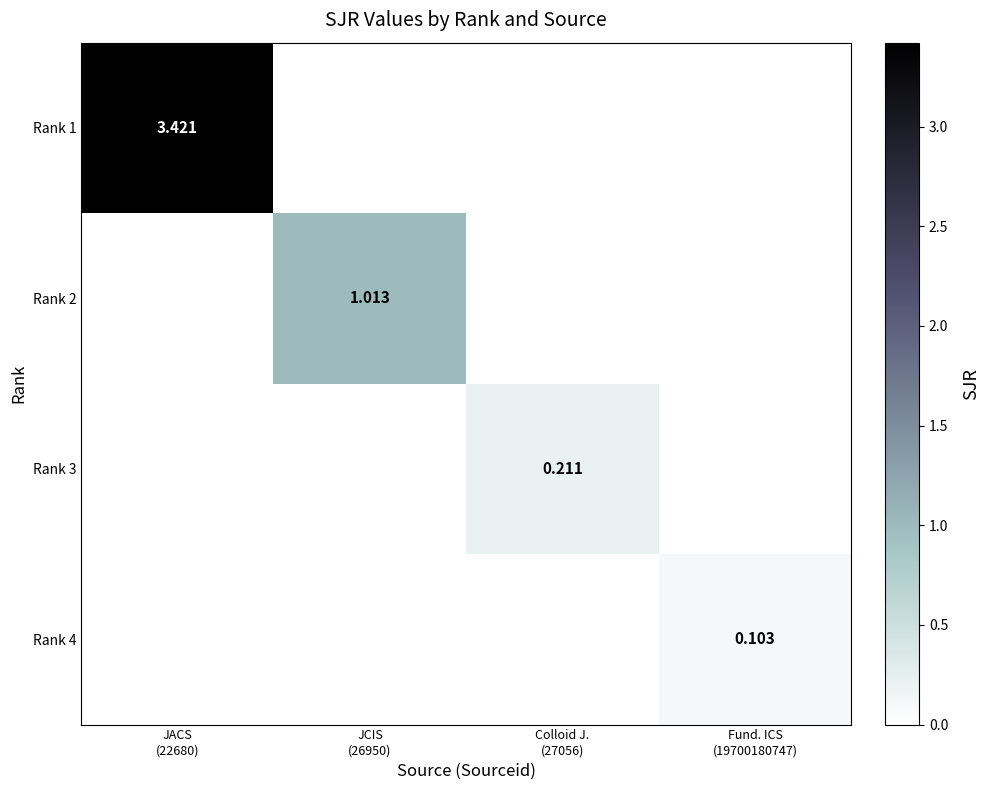

Which series has the widest spread of values?

Rank 1